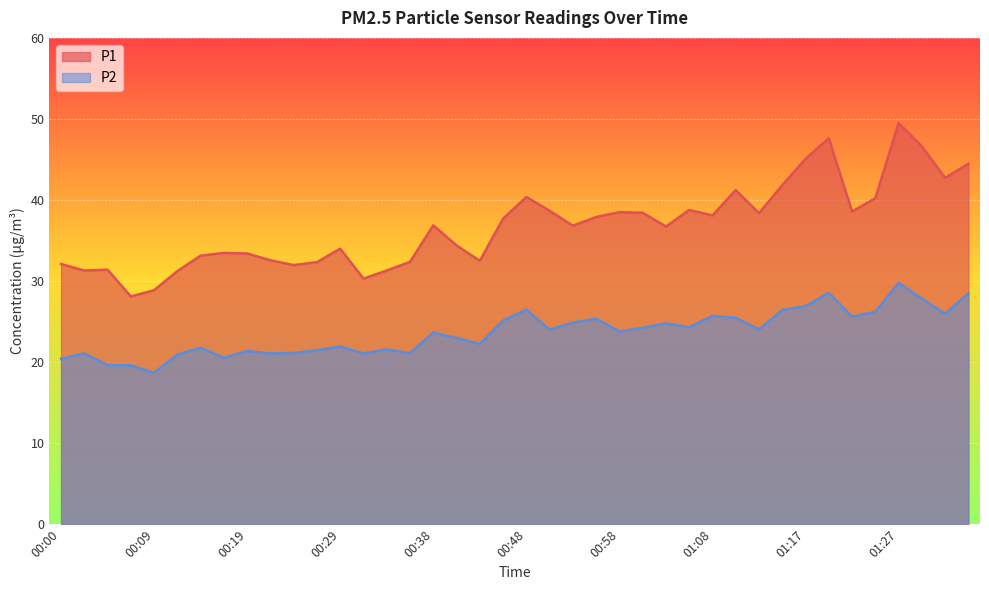

How many data points in P1 are less than 36?

18